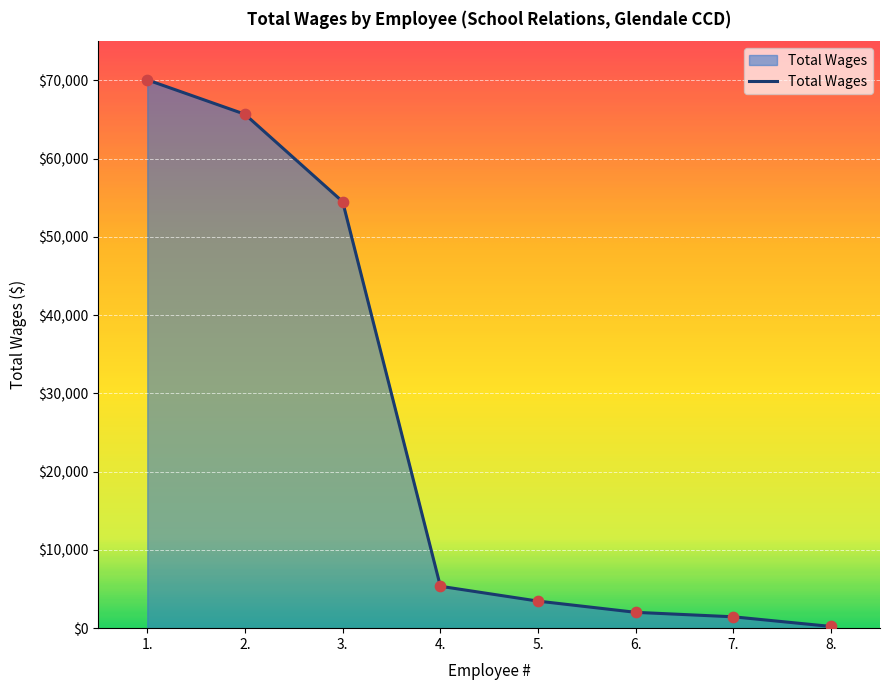

Approximately how many times larger is the value at 4. compared to 1.?

0.1